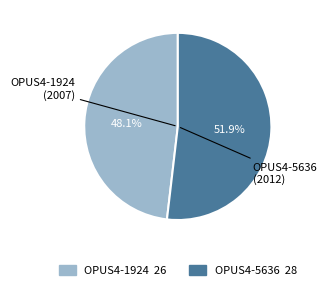

Does any single category account for the majority?

Yes